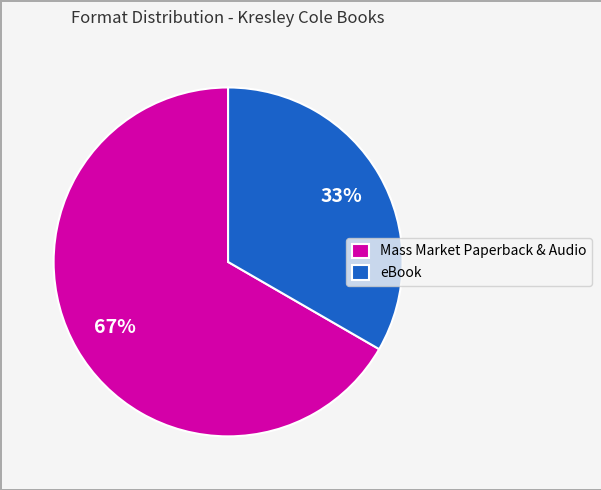

Is there a majority slice in this chart?

Yes